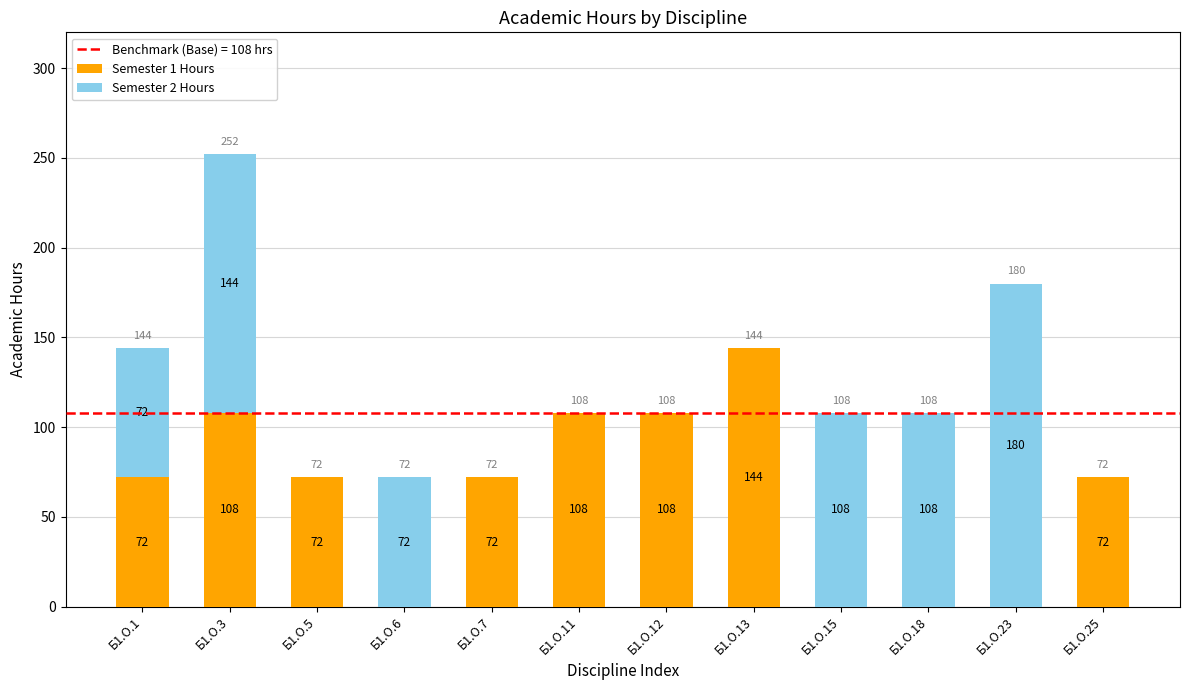

What is the average value of the Semester 1 Hours series?

63